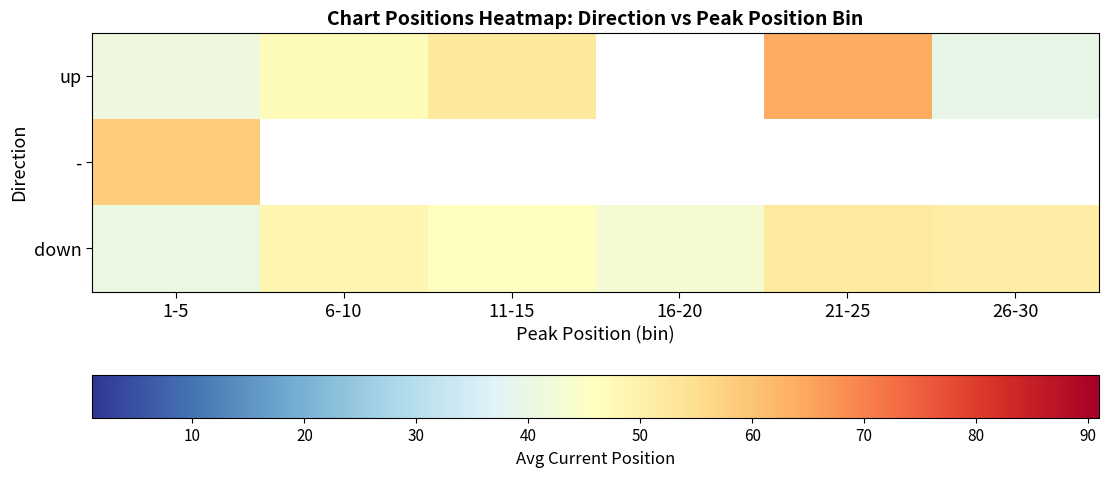

What is the difference between the second highest and second lowest values in the down series?

7.8